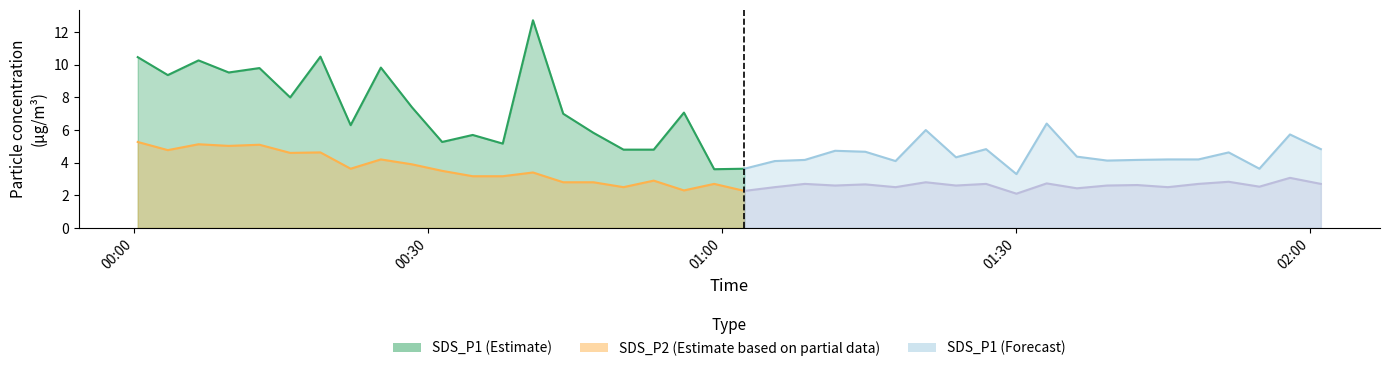

Between 17 and 21, which series saw the biggest shift?

SDS_P1